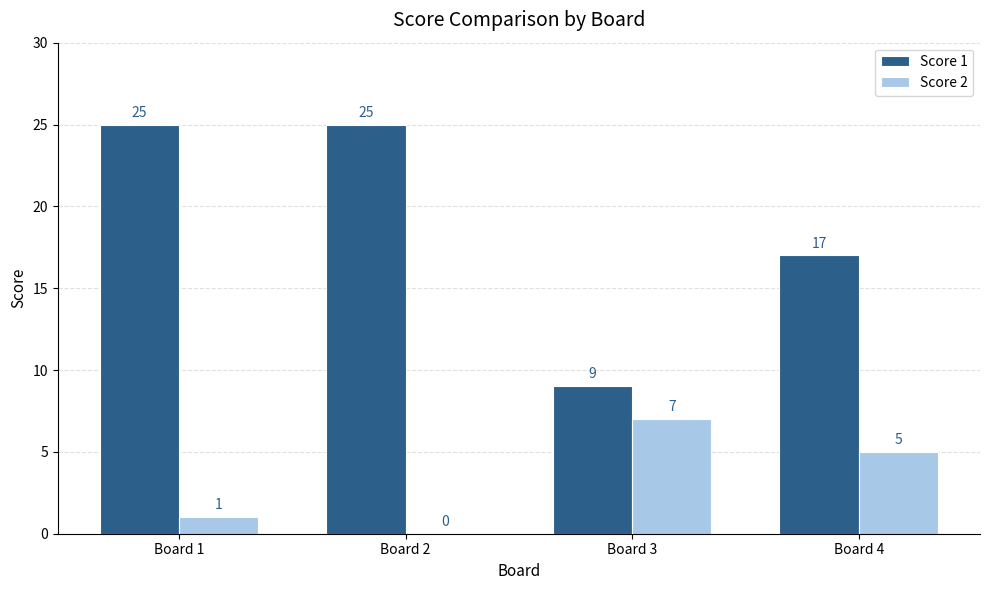

Between Board 3 and Board 4, which series saw the biggest shift?

Score 1